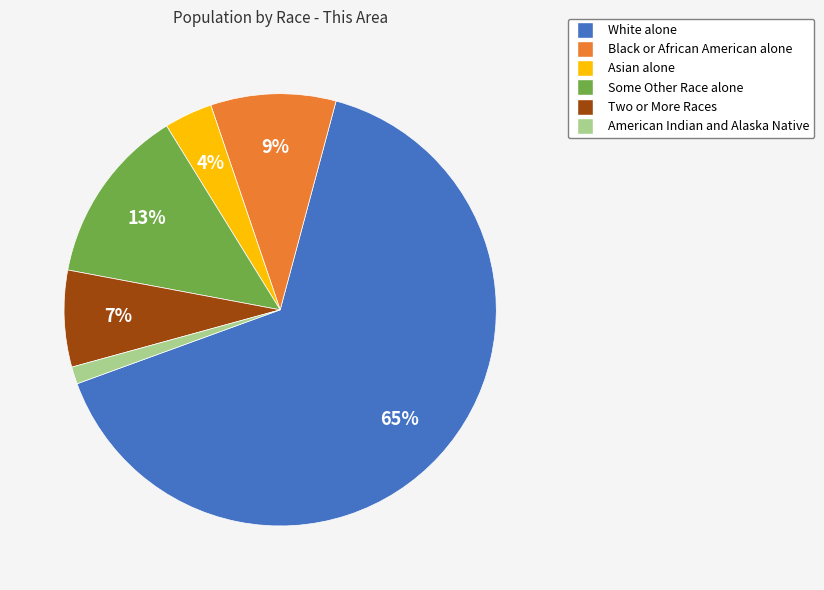

Which category accounts for the majority?

White alone